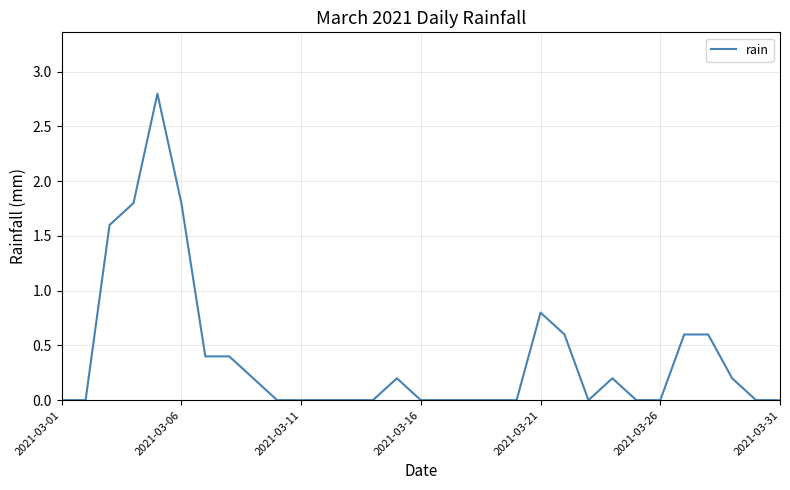

How many distinct data groups are displayed?

1